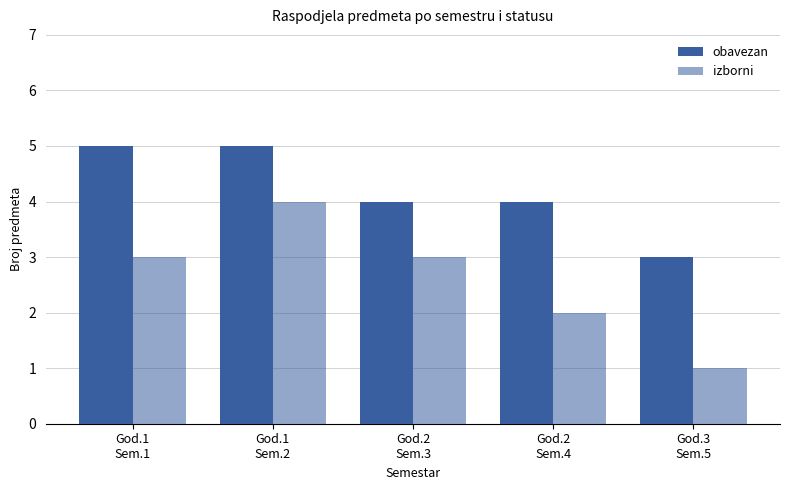

Are the bars horizontal?

No